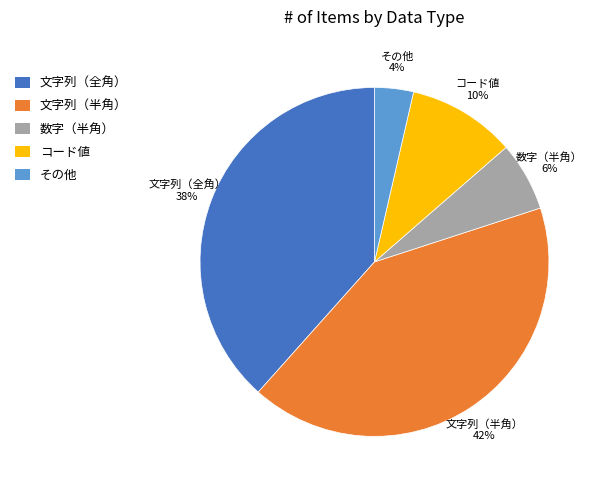

How many slices are in this pie chart?

5